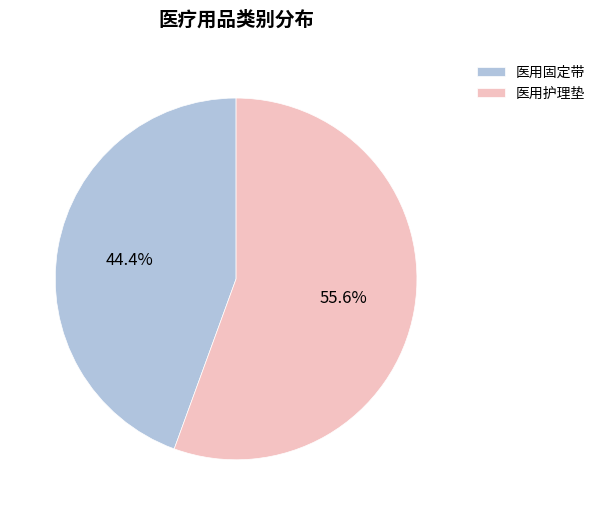

Combined, what portion of the pie is 医用护理垫 and 医用固定带?

100.0%